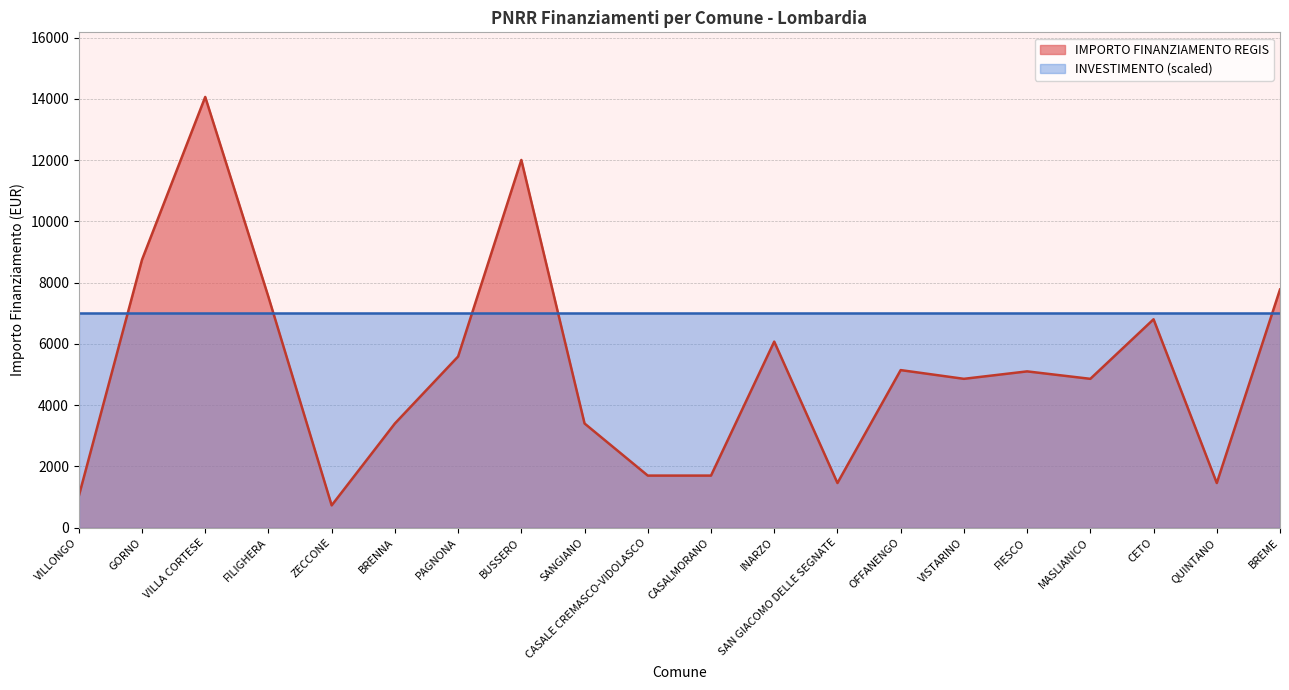

Where does the data first go above 5103?

GORNO